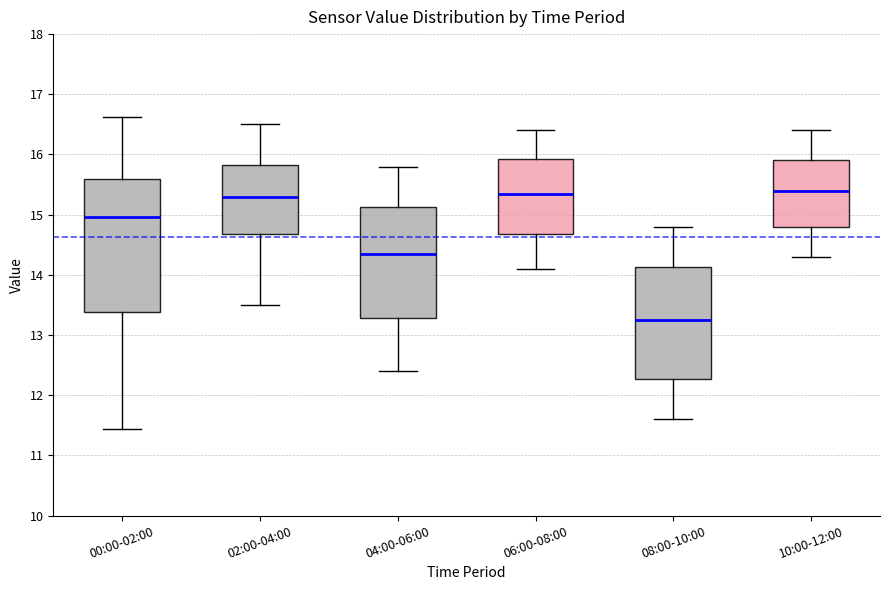

Reading left to right, transcribe this box plot: for each box, give where its median line is, the range the box spans, and where its two whiskers end, as read against the y-axis. The values are not printed on the chart, so give them approximately, as read against the axis.

00:00-02:00: median 15.0, box 13.4 to 15.6, whiskers 11.4 to 16.6
02:00-04:00: median 15.3, box 14.7 to 15.8, whiskers 13.5 to 16.5
04:00-06:00: median 14.4, box 13.3 to 15.1, whiskers 12.4 to 15.8
06:00-08:00: median 15.4, box 14.7 to 15.9, whiskers 14.1 to 16.4
08:00-10:00: median 13.3, box 12.3 to 14.1, whiskers 11.6 to 14.8
10:00-12:00: median 15.4, box 14.8 to 15.9, whiskers 14.3 to 16.4